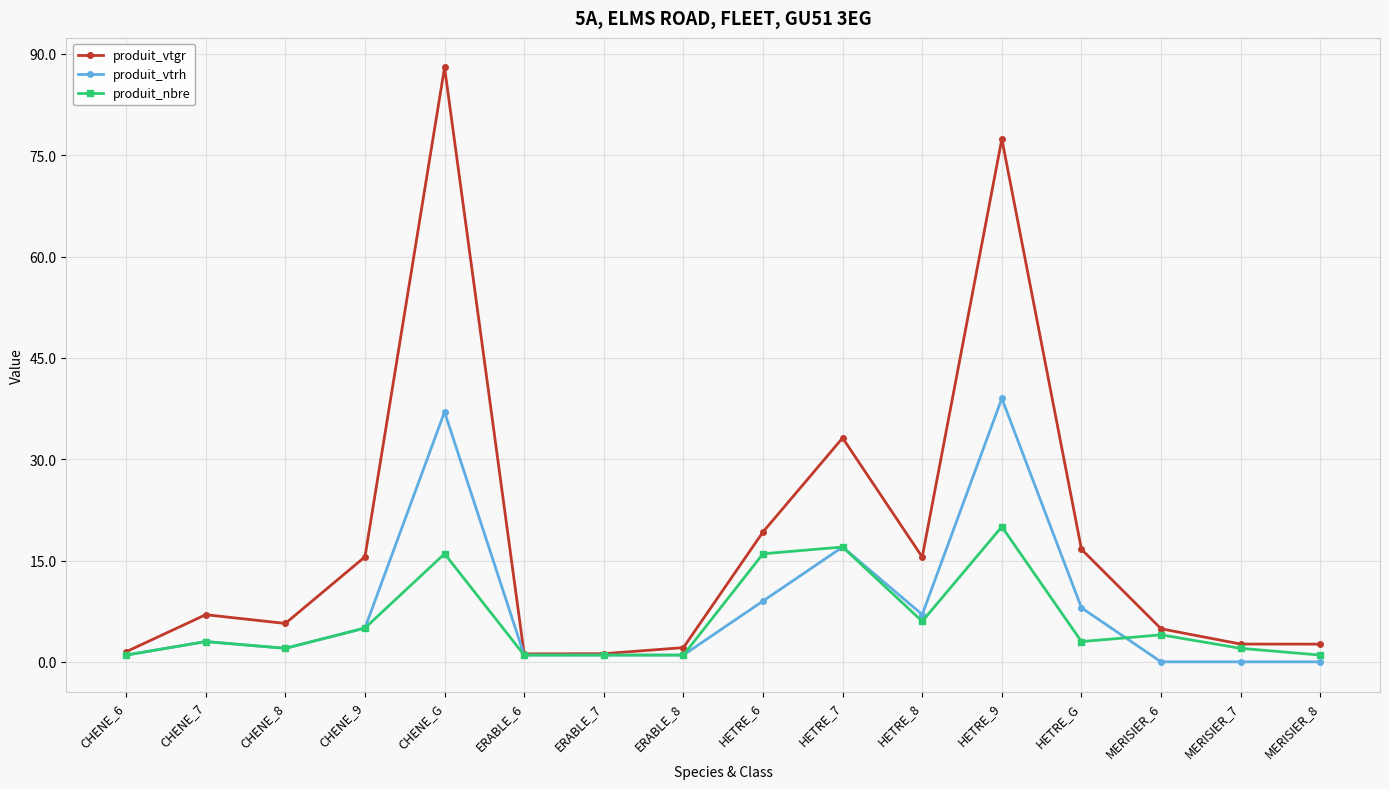

Is the value of produit_vtrh at MERISIER_6 greater than the value of produit_vtgr at MERISIER_8?

No